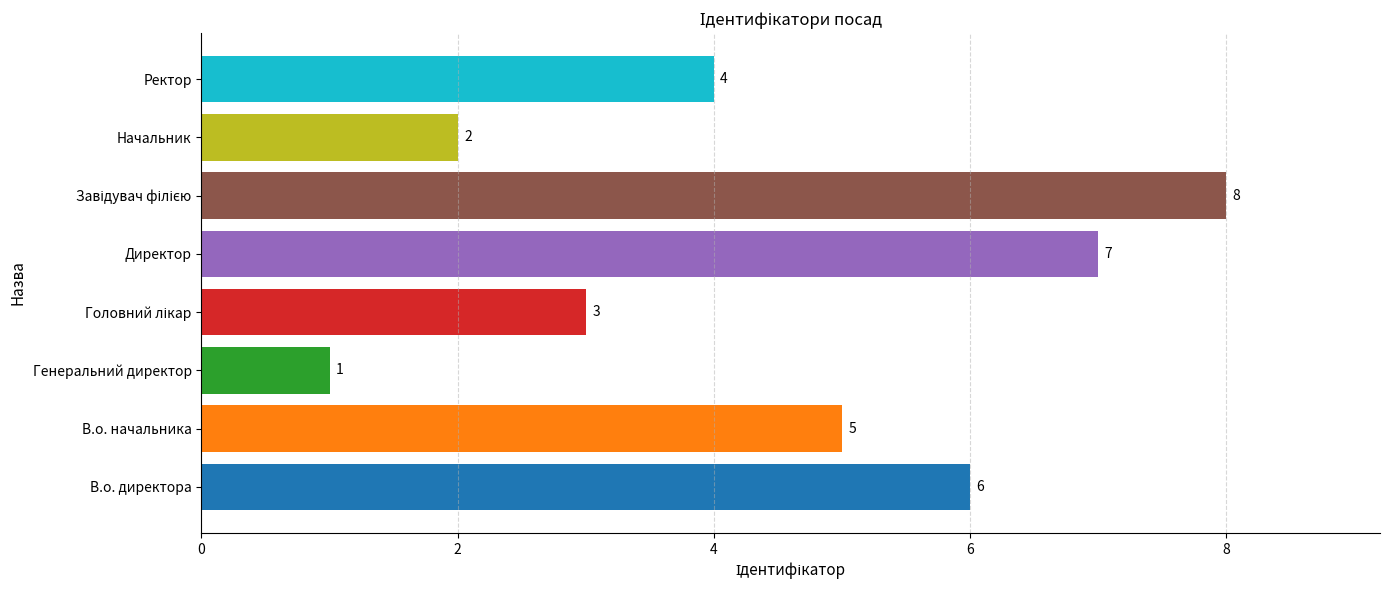

Are the bars grouped side by side (vs. stacked)?

No